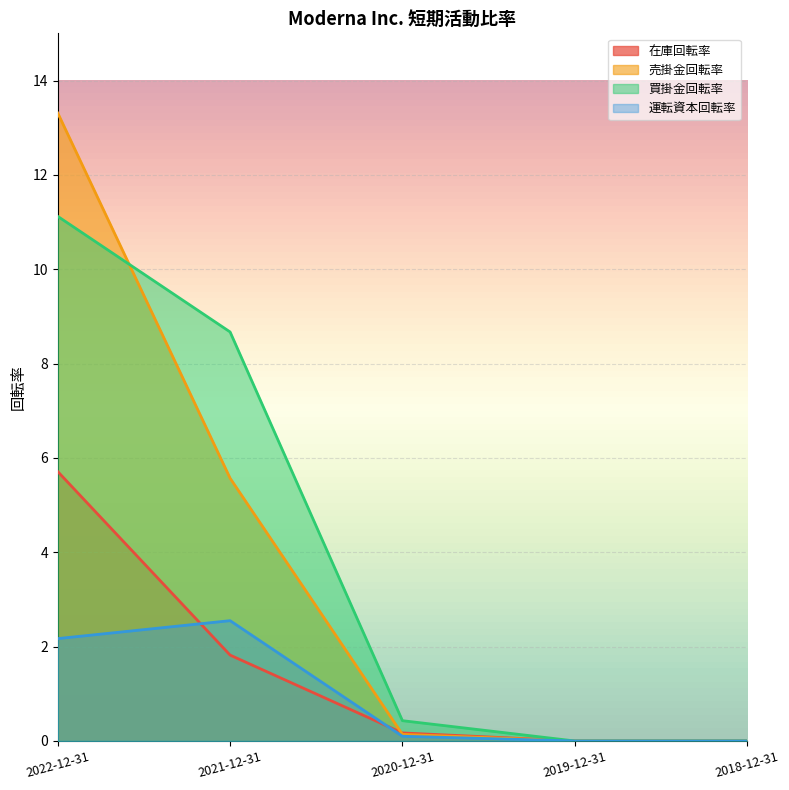

What is the sum of all 運転資本回転率 values?

4.8